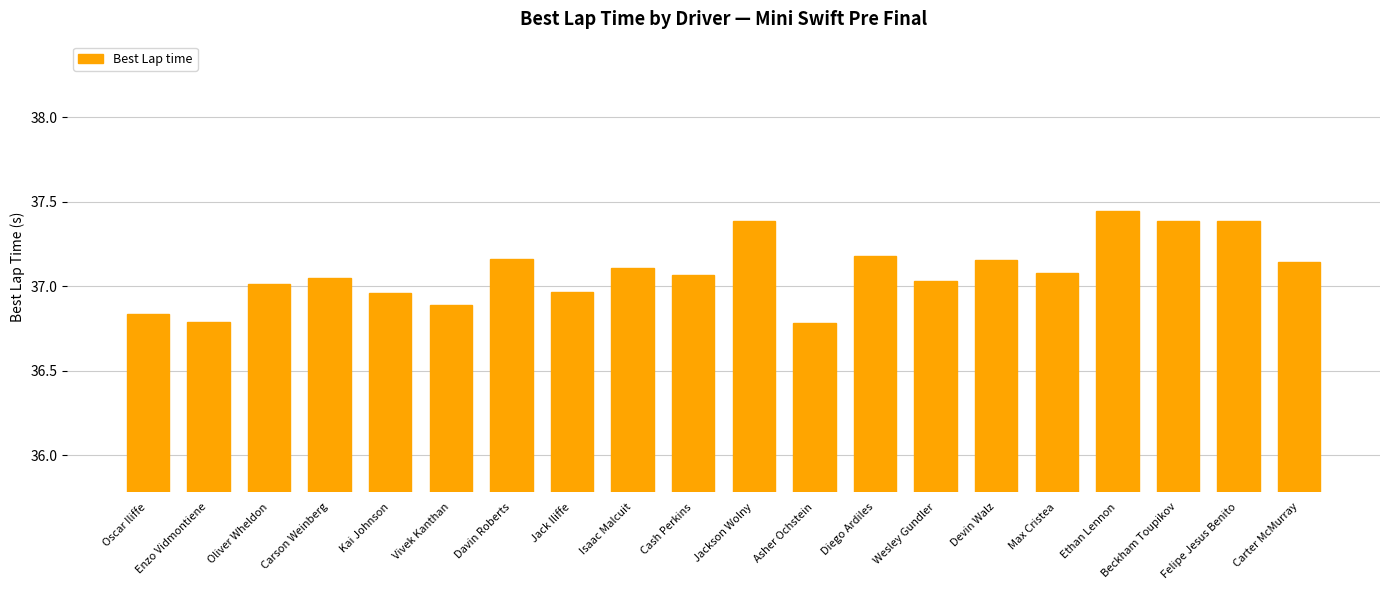

Which has a higher value, Felipe Jesus Benito or Oscar Iliffe?

Felipe Jesus Benito